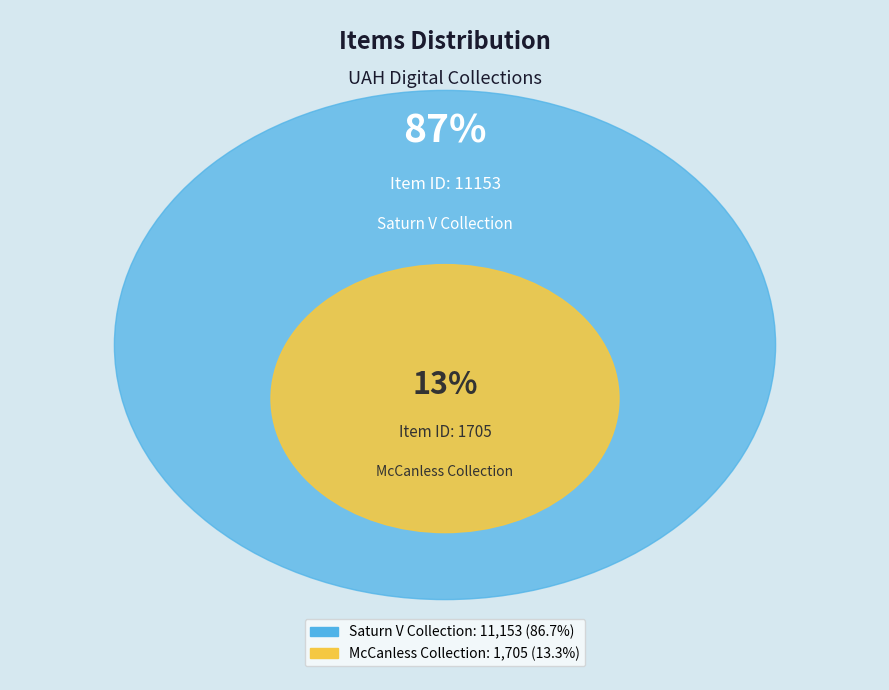

To the nearest percent, what portion does McCanless Collection (Item 1705) represent?

13%